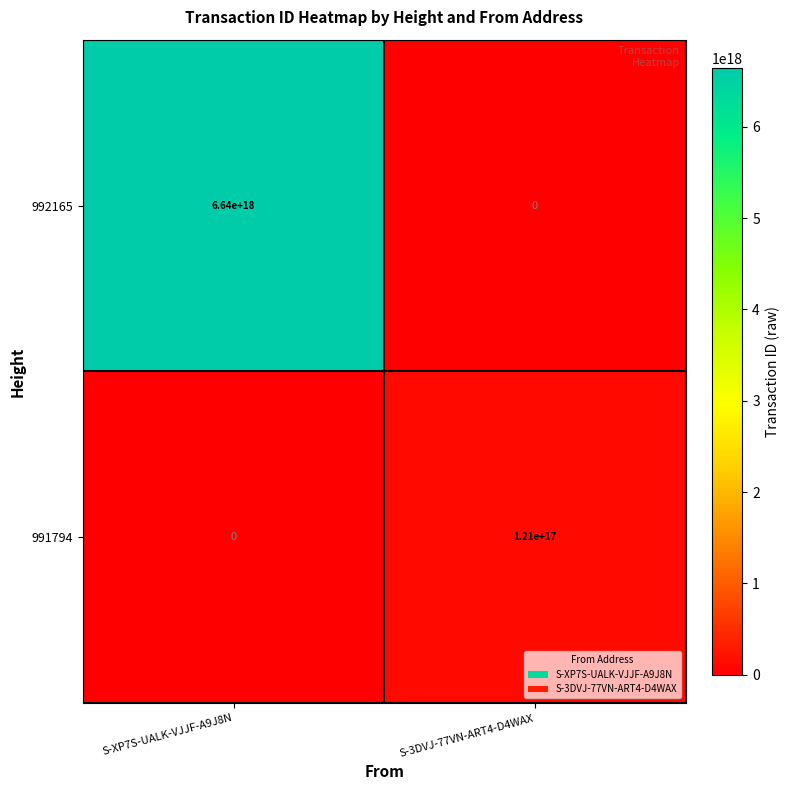

At which label is 991794 closest to 60500000000000000?

S-XP7S-UALK-VJJF-A9J8N